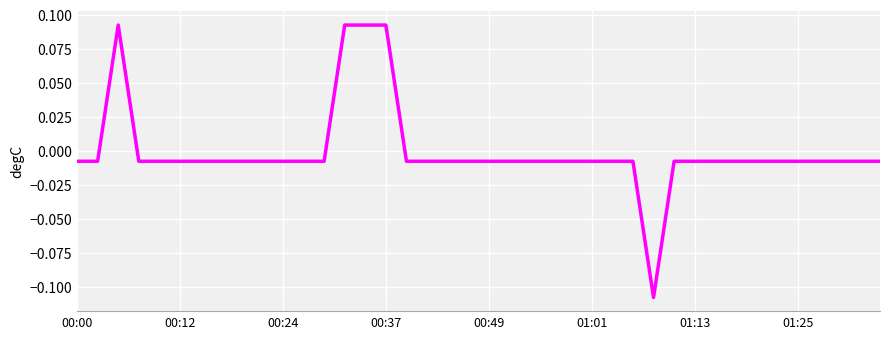

How many lines are shown in the chart?

1